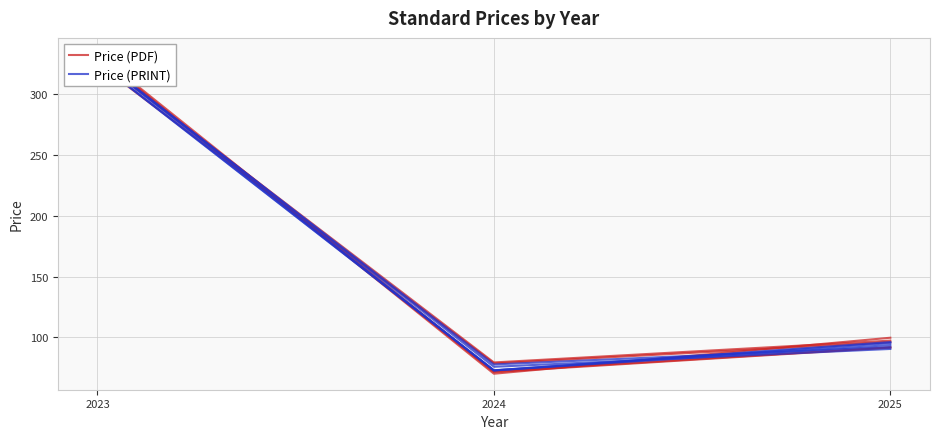

Reading left to right, transcribe all the data shown in this chart.

Price (PDF): 2023=328.7	2024=79.3	2025=97.3
Price (PRINT): 2023=326.8	2024=72.9	2025=95.2